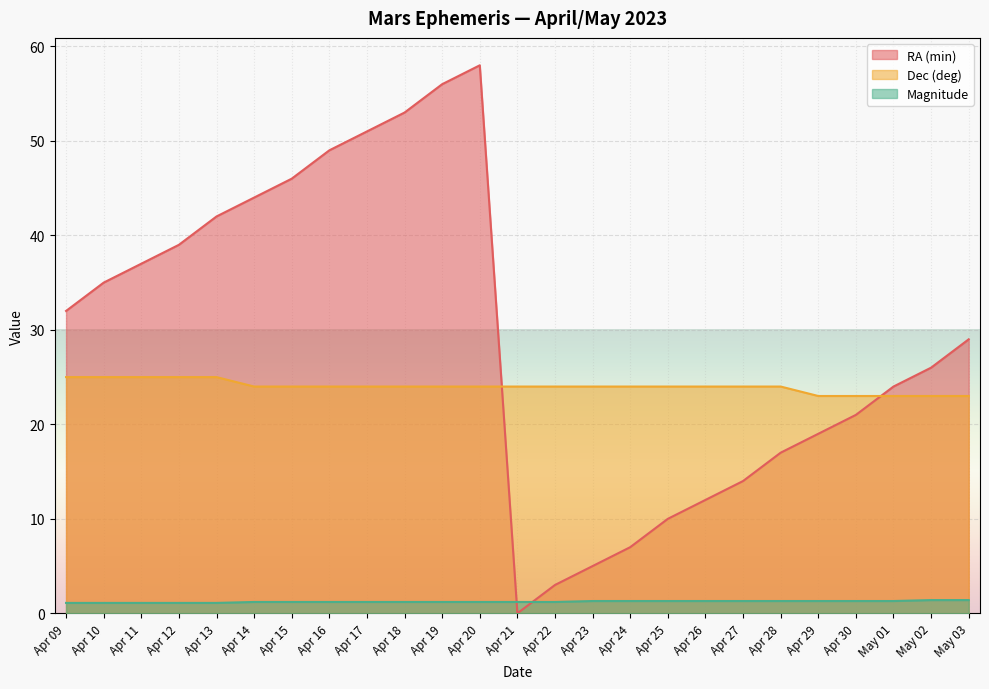

What is the label of the 3rd point from the right?

May 01